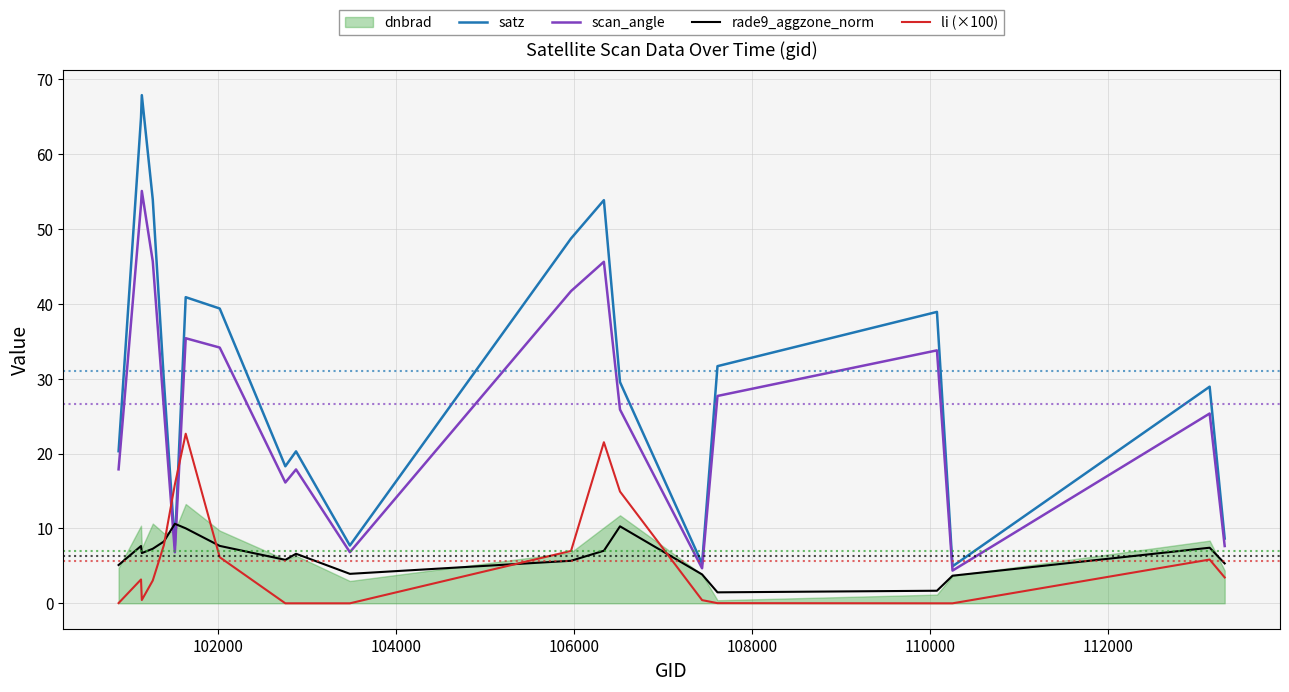

What is the maximum value for rade9_aggzone_norm?

10.6